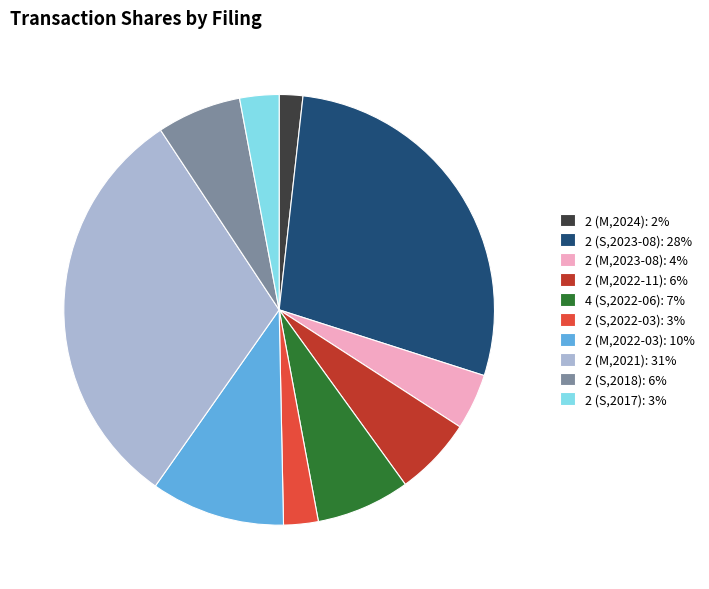

How many segments does this pie chart have?

10